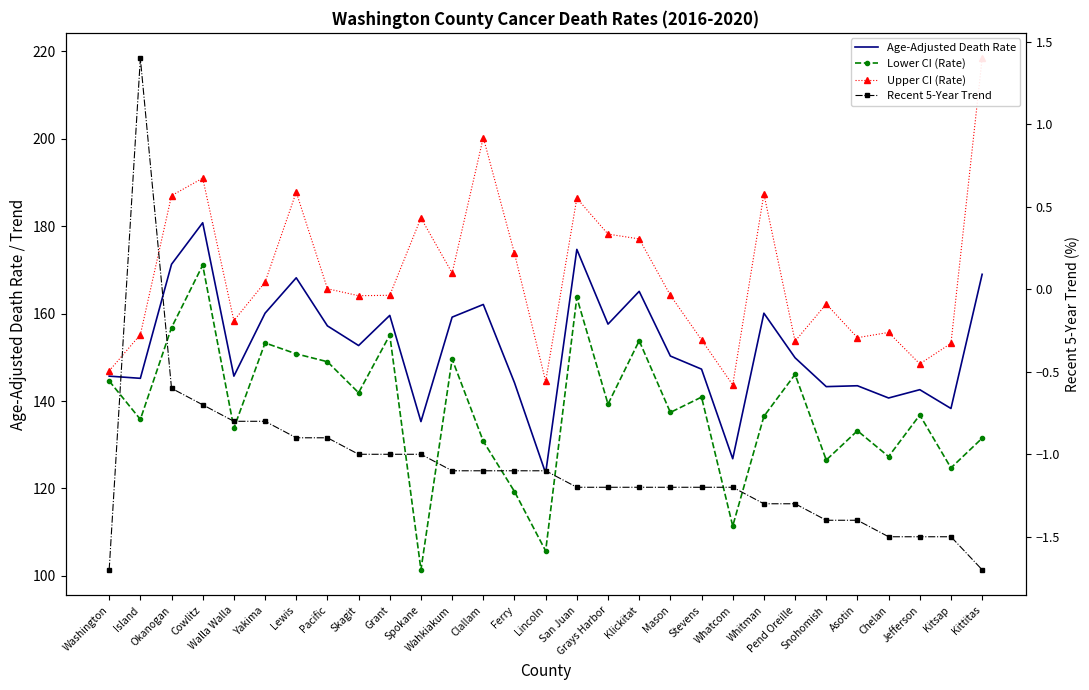

At which category is the sum across all series the highest?

Cowlitz